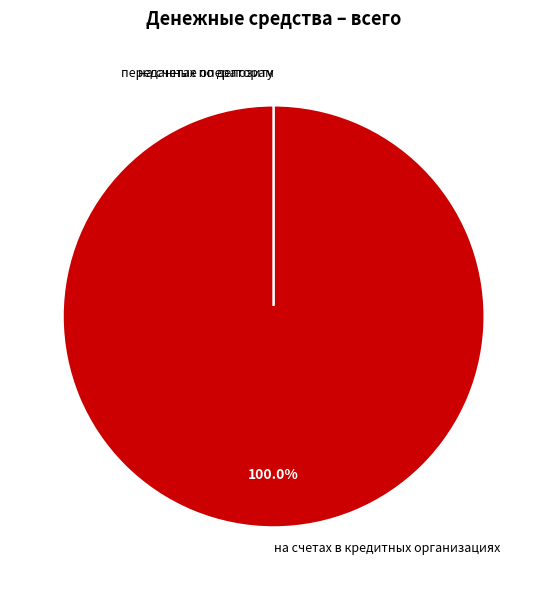

Which has a higher value, переданные операторам or в валюте Российской Федерации?

в валюте Российской Федерации